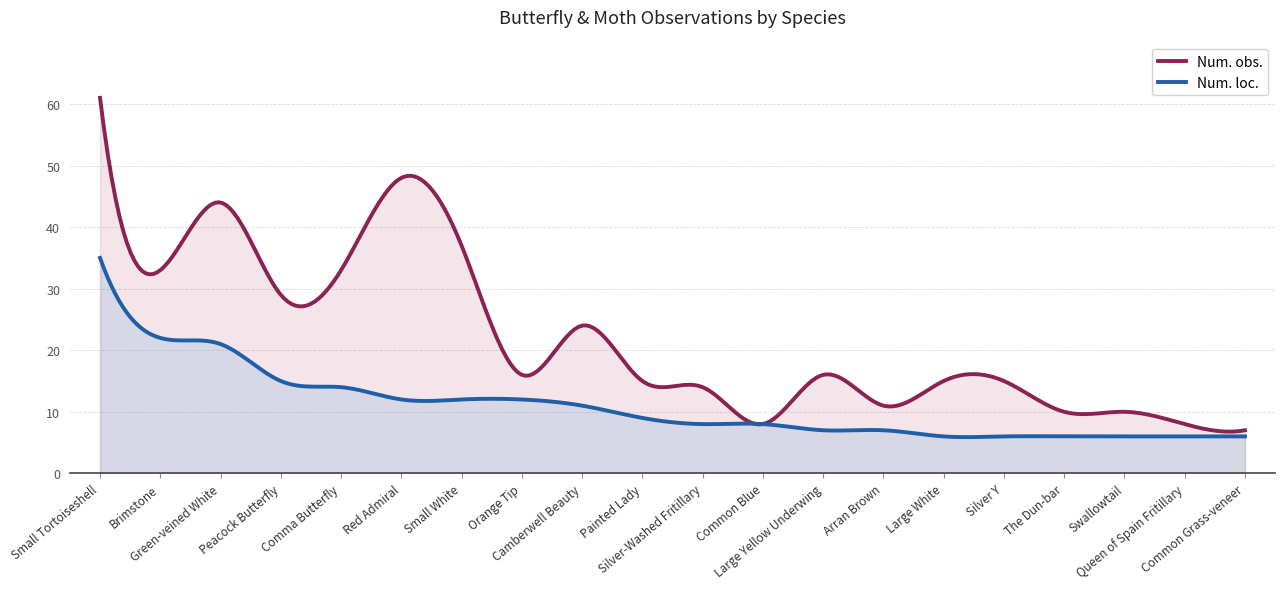

True or false: Num. loc. has a value of 21 at Green-veined White.

True